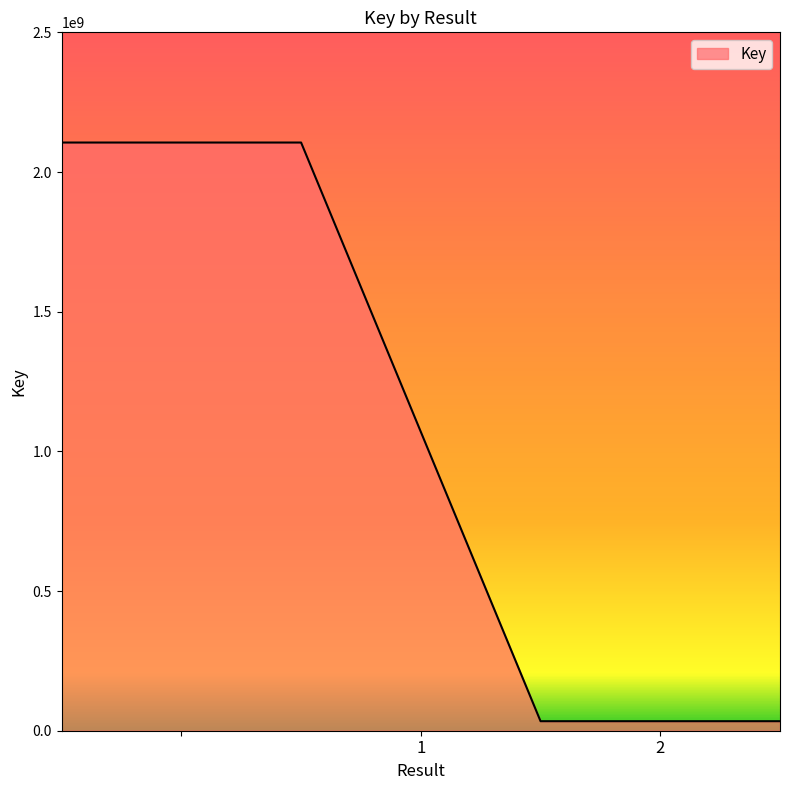

True or false: there are more than 1 points higher than both neighbors.

False